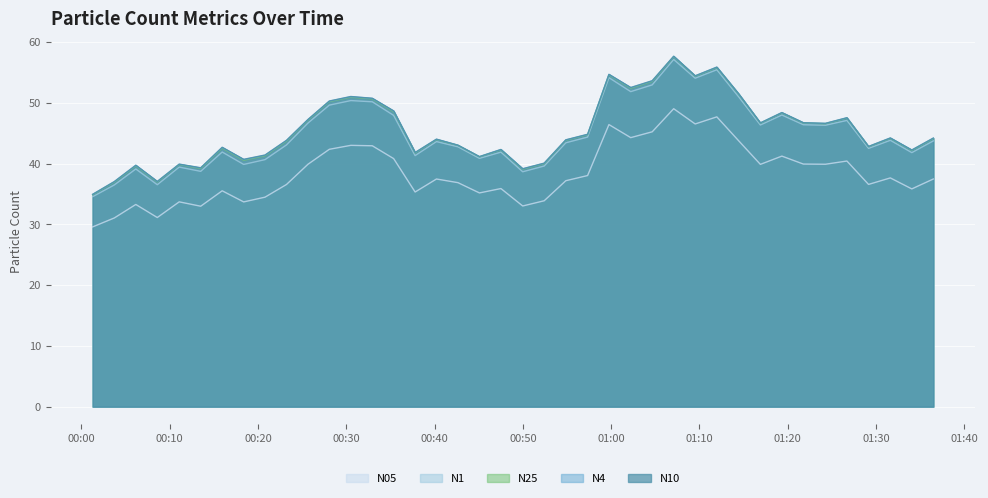

What is the greatest value displayed?

57.7